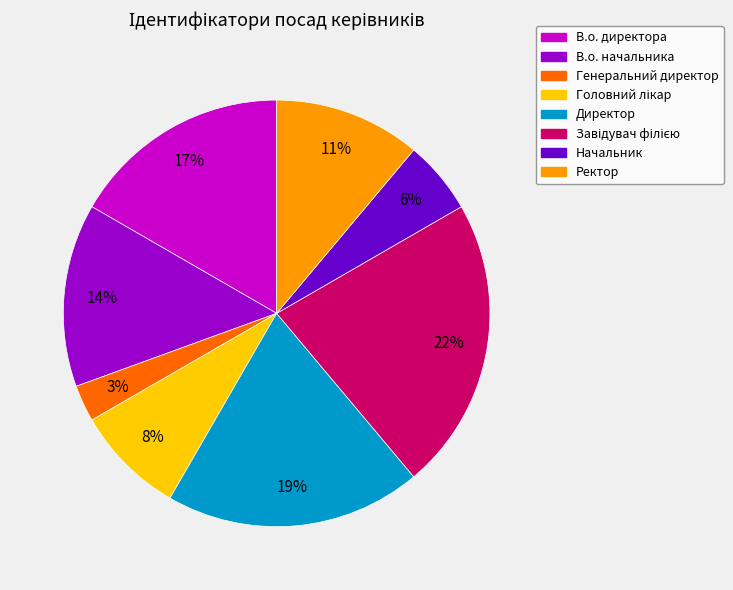

To the nearest percent, what is the difference between the largest and smallest slice percentages?

19%